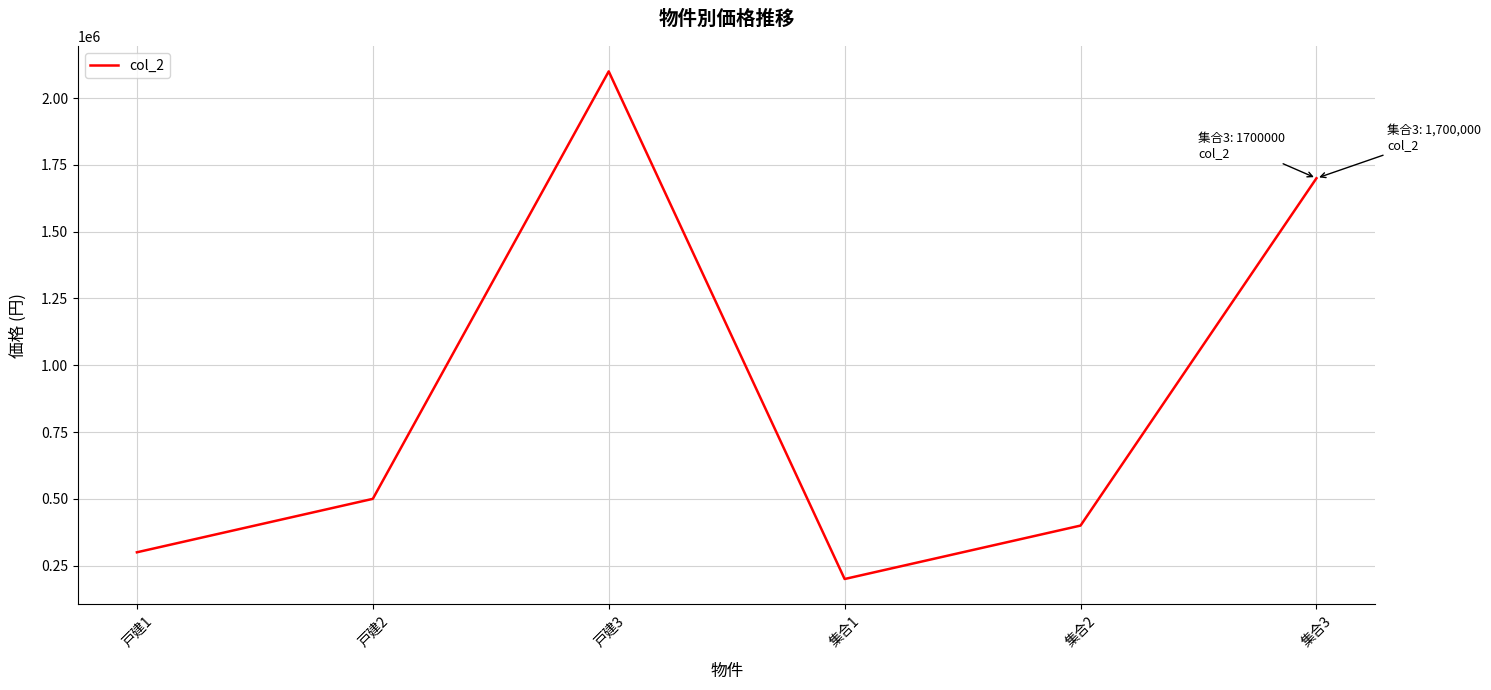

Which has a higher value, 戸建2 or 集合3?

集合3